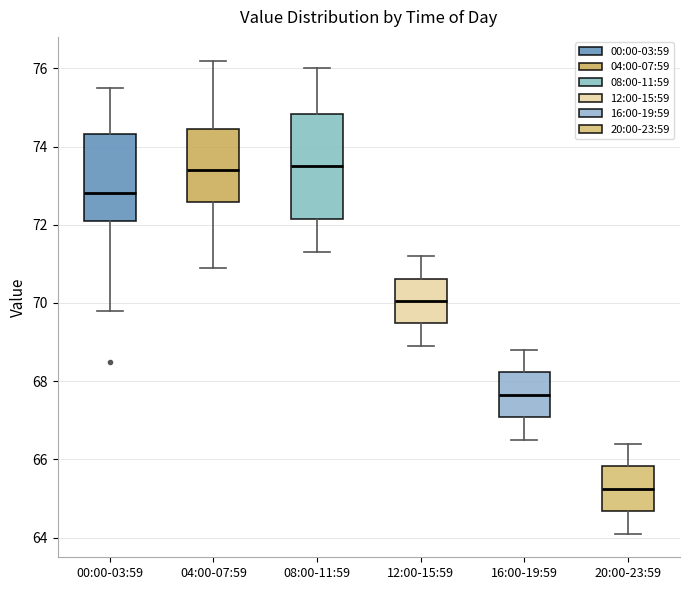

Reading left to right, transcribe this box plot: for each box, give where its median line is, the range the box spans, and where its two whiskers end, as read against the y-axis. The values are not printed on the chart, so give them approximately, as read against the axis.

00:00-03:59: median 72.8, box 72.2 to 74.4, whiskers 69.8 to 75.6
04:00-07:59: median 73.4, box 72.6 to 74.4, whiskers 71.0 to 76.2
08:00-11:59: median 73.6, box 72.2 to 74.8, whiskers 71.4 to 76.0
12:00-15:59: median 70.0, box 69.4 to 70.6, whiskers 69.0 to 71.2
16:00-19:59: median 67.6, box 67.0 to 68.2, whiskers 66.6 to 68.8
20:00-23:59: median 65.2, box 64.6 to 65.8, whiskers 64.2 to 66.4